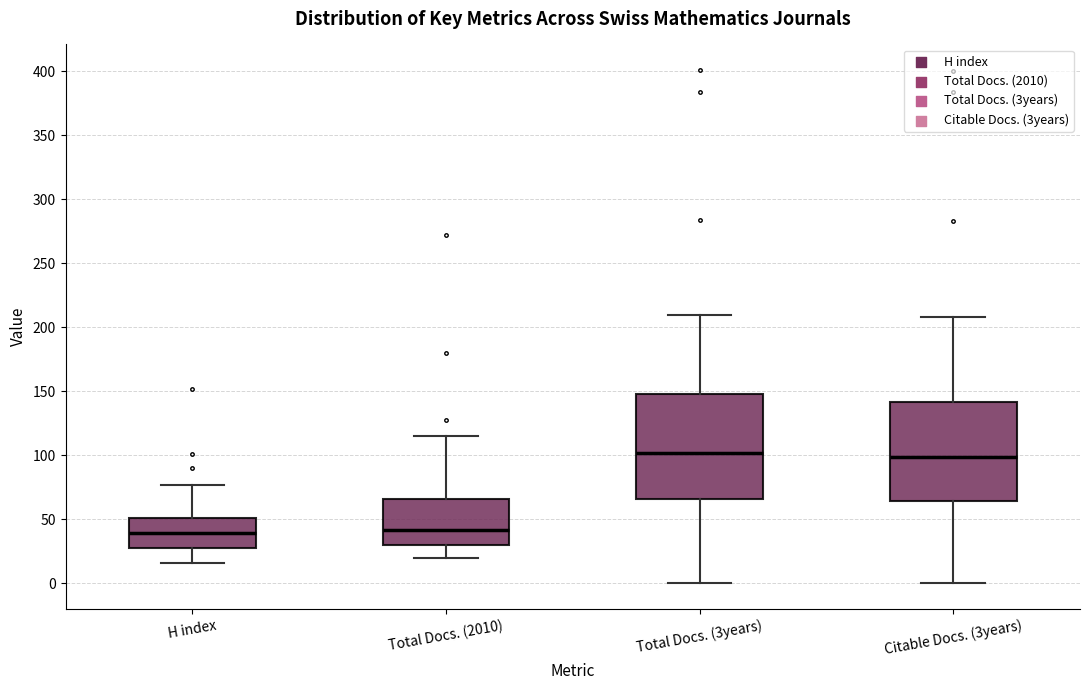

Reading left to right, read every box against the y-axis: the position of its median line, the range the box covers, and the ends of its whiskers. The values are not printed on the chart, so give them approximately, as read against the axis.

H index: median 40, box 30 to 50, whiskers 15 to 75
Total Docs. (2010): median 40, box 30 to 65, whiskers 20 to 115
Total Docs. (3years): median 100, box 65 to 150, whiskers 0 to 210
Citable Docs. (3years): median 100, box 65 to 140, whiskers 0 to 210